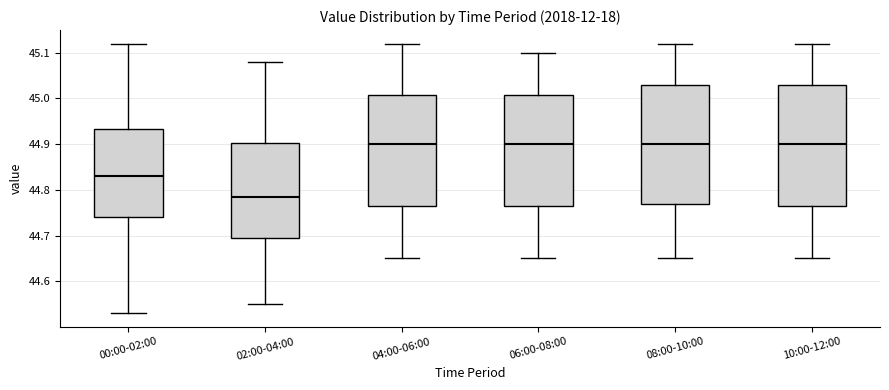

Which box has the lowest median line?

02:00-04:00